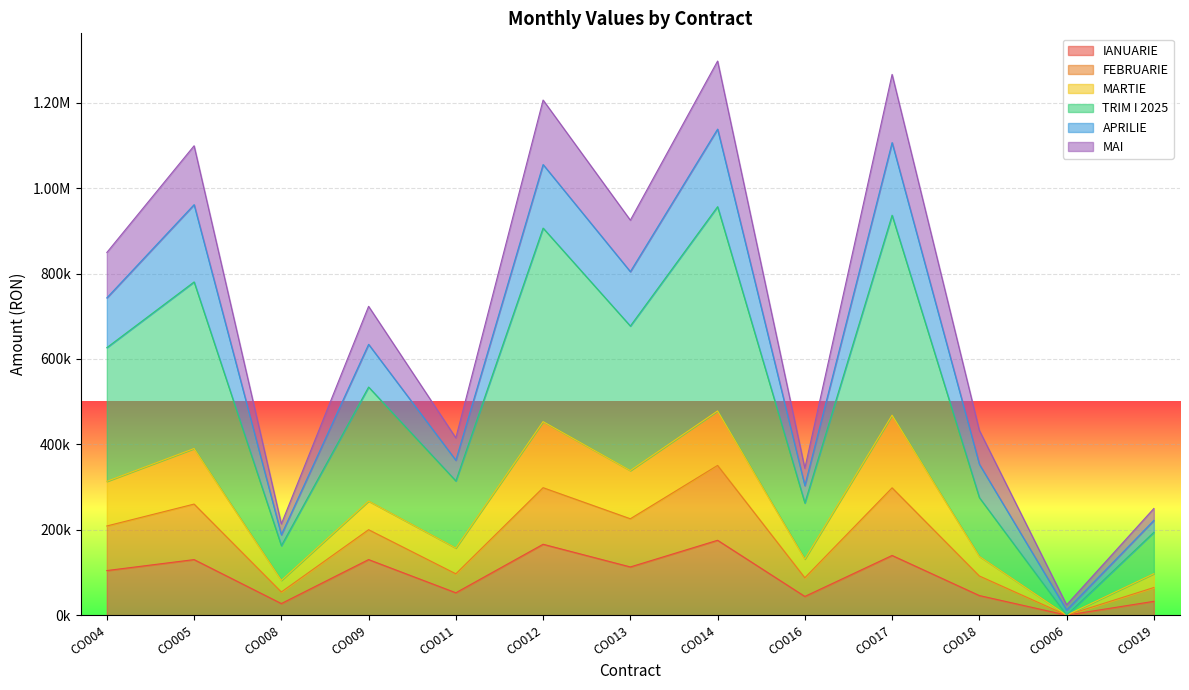

What are all the series names shown in the legend?

IANUARIE, FEBRUARIE, MARTIE, TRIM I 2025, APRILIE, MAI